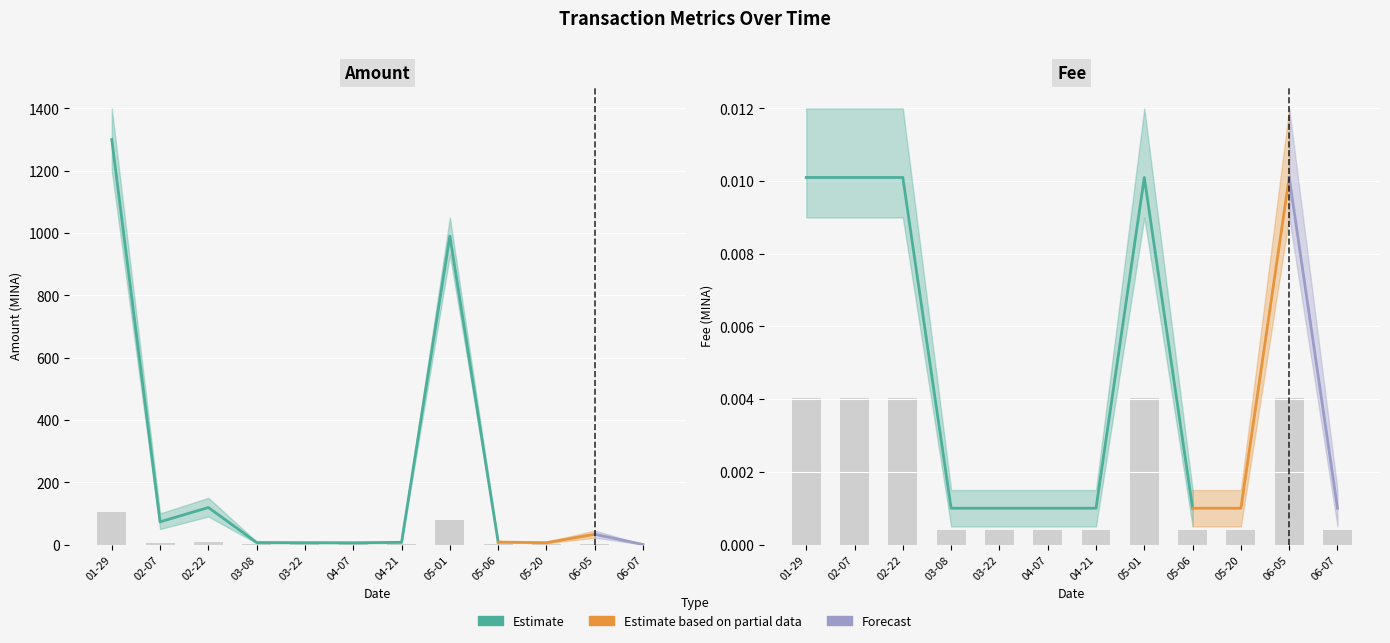

Rank the series at 2024-02-07 from highest to lowest value.

Amount_upper, Amount, Amount_lower, Fee_upper, Fee, Fee_lower